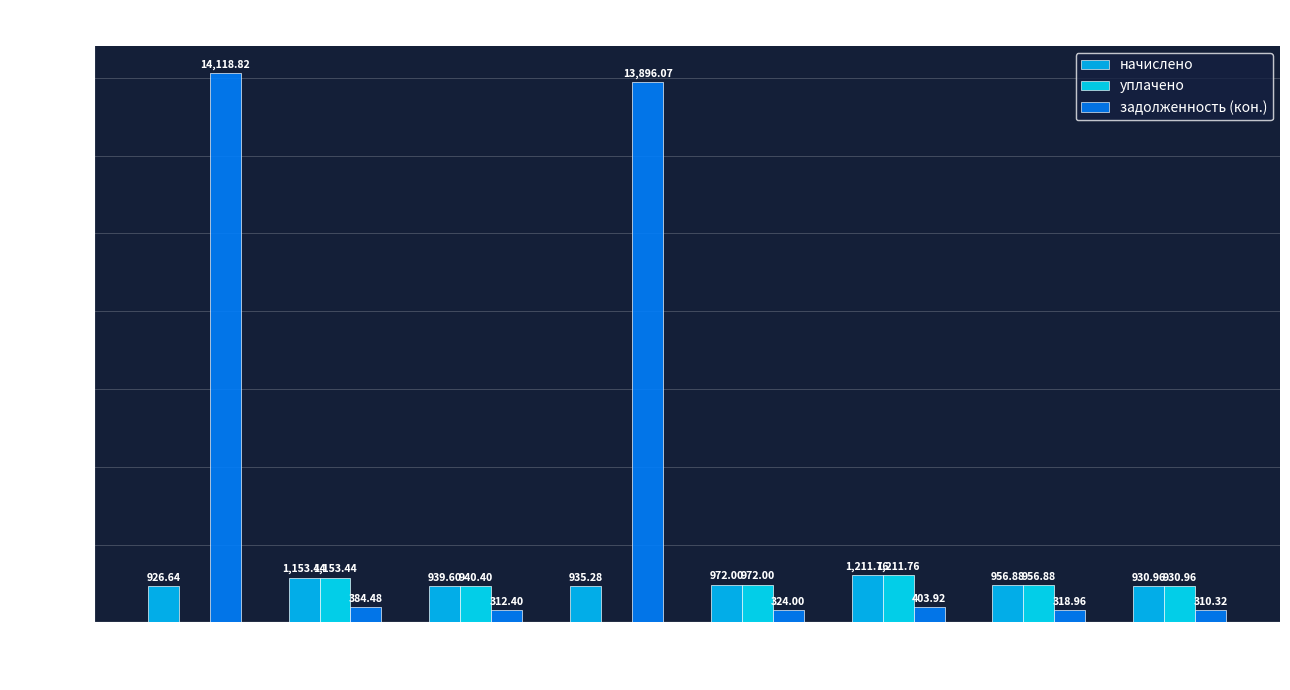

What is the sum of the уплачено values at 8 and 7?

1887.8